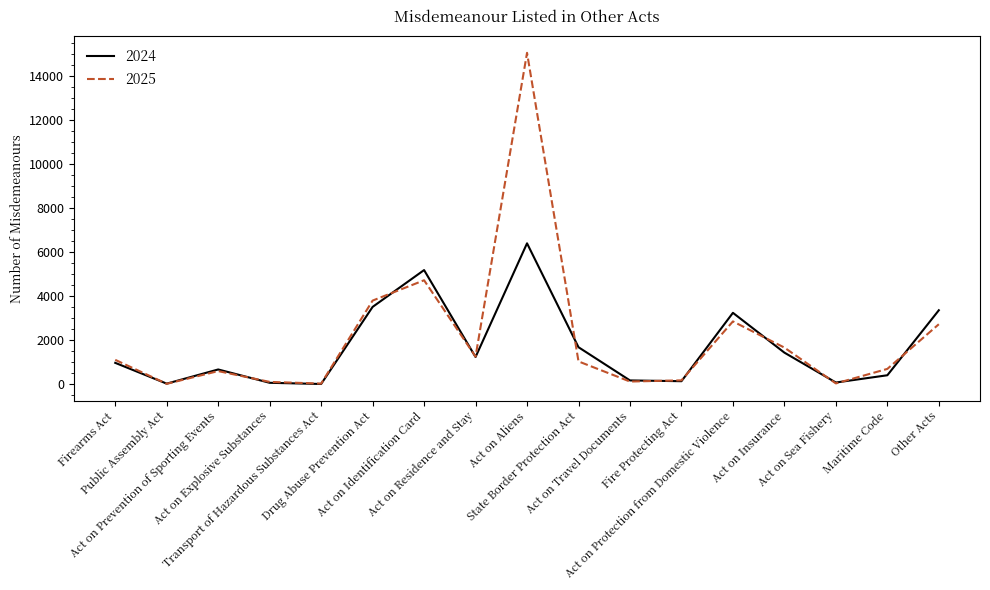

What is the lowest value of the 2025 series?

9